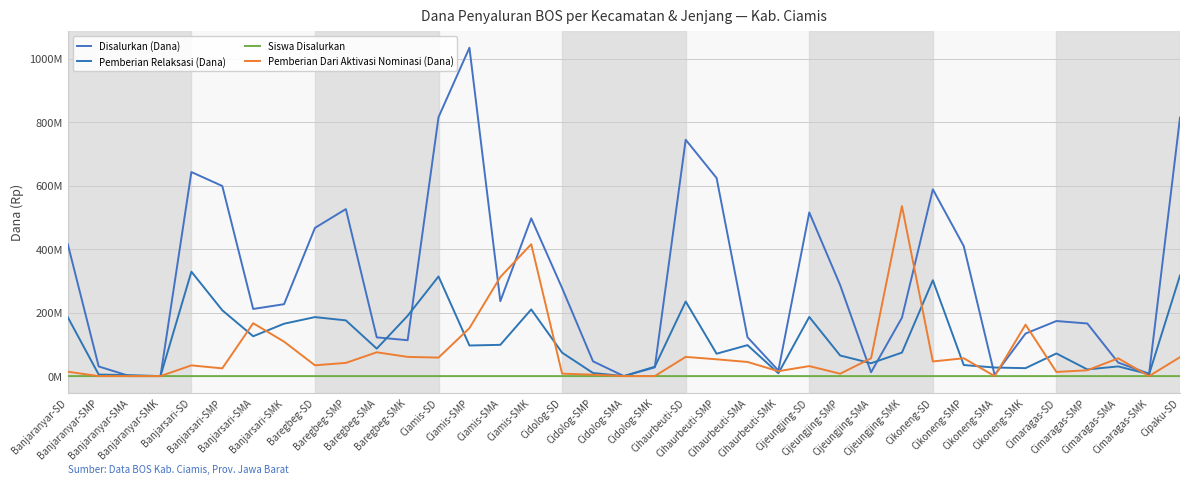

True or false: Pemberian Dari Aktivasi Nominasi (Dana) has a value of 60500000 at Baregbeg-SMK.

True